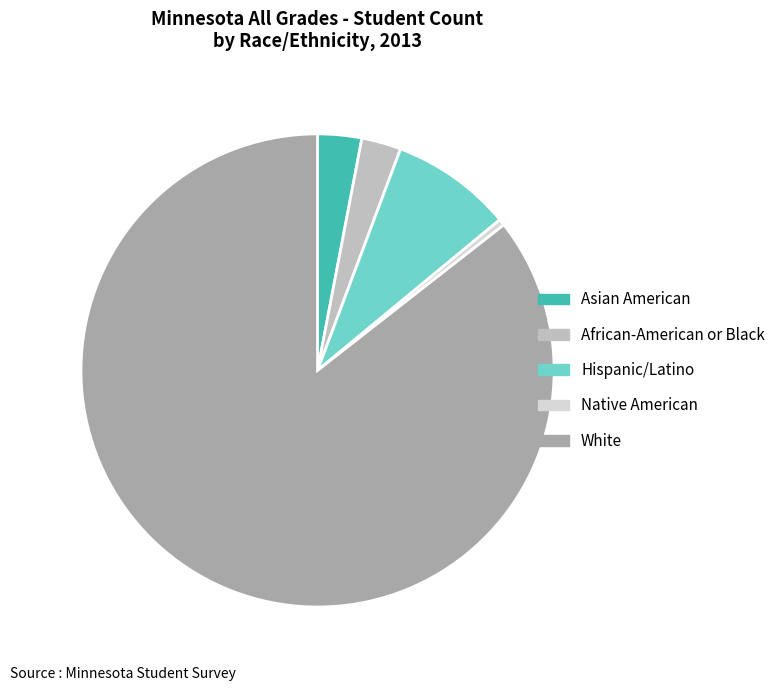

What is the largest slice in the pie chart?

White